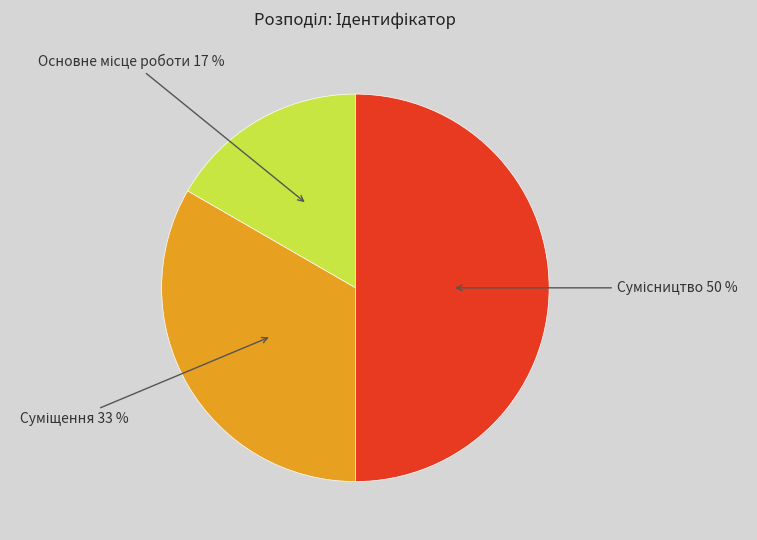

To the nearest percent, what is the average slice percentage?

33%